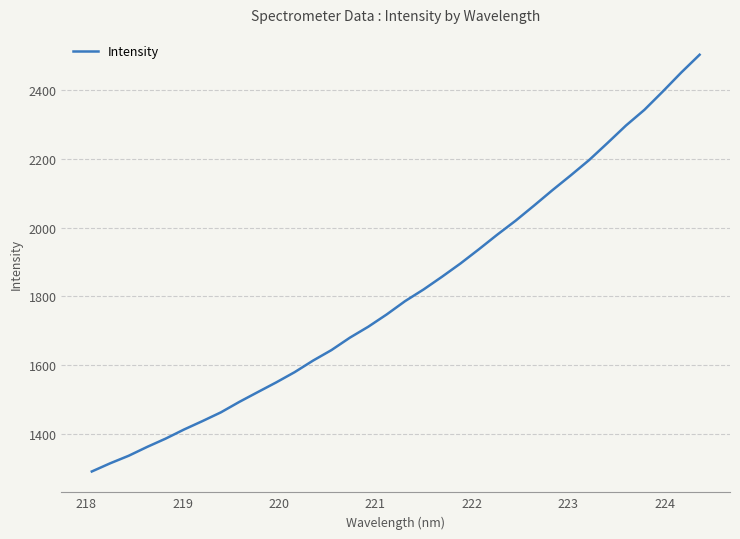

What is the difference between the maximum and minimum values?

1212.3